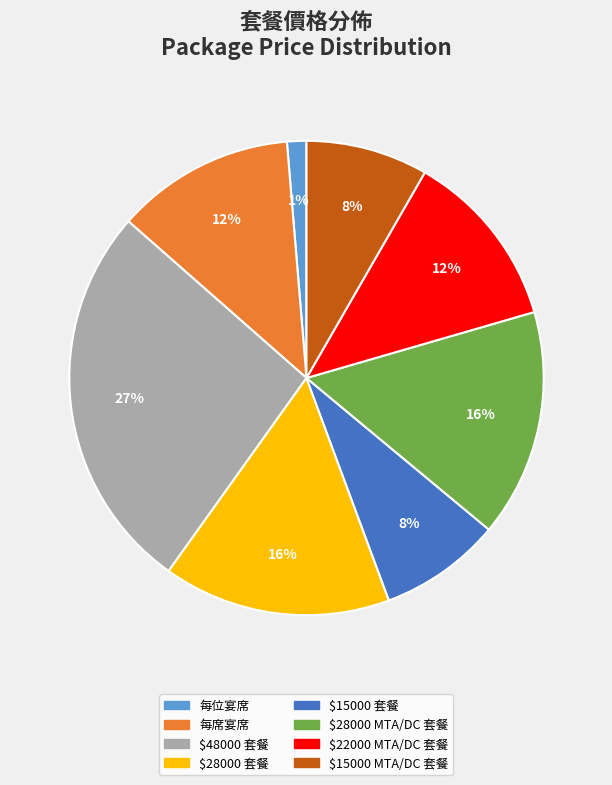

Which has a higher value, $22000 MTA/DC 套餐 or $48000 套餐?

$48000 套餐